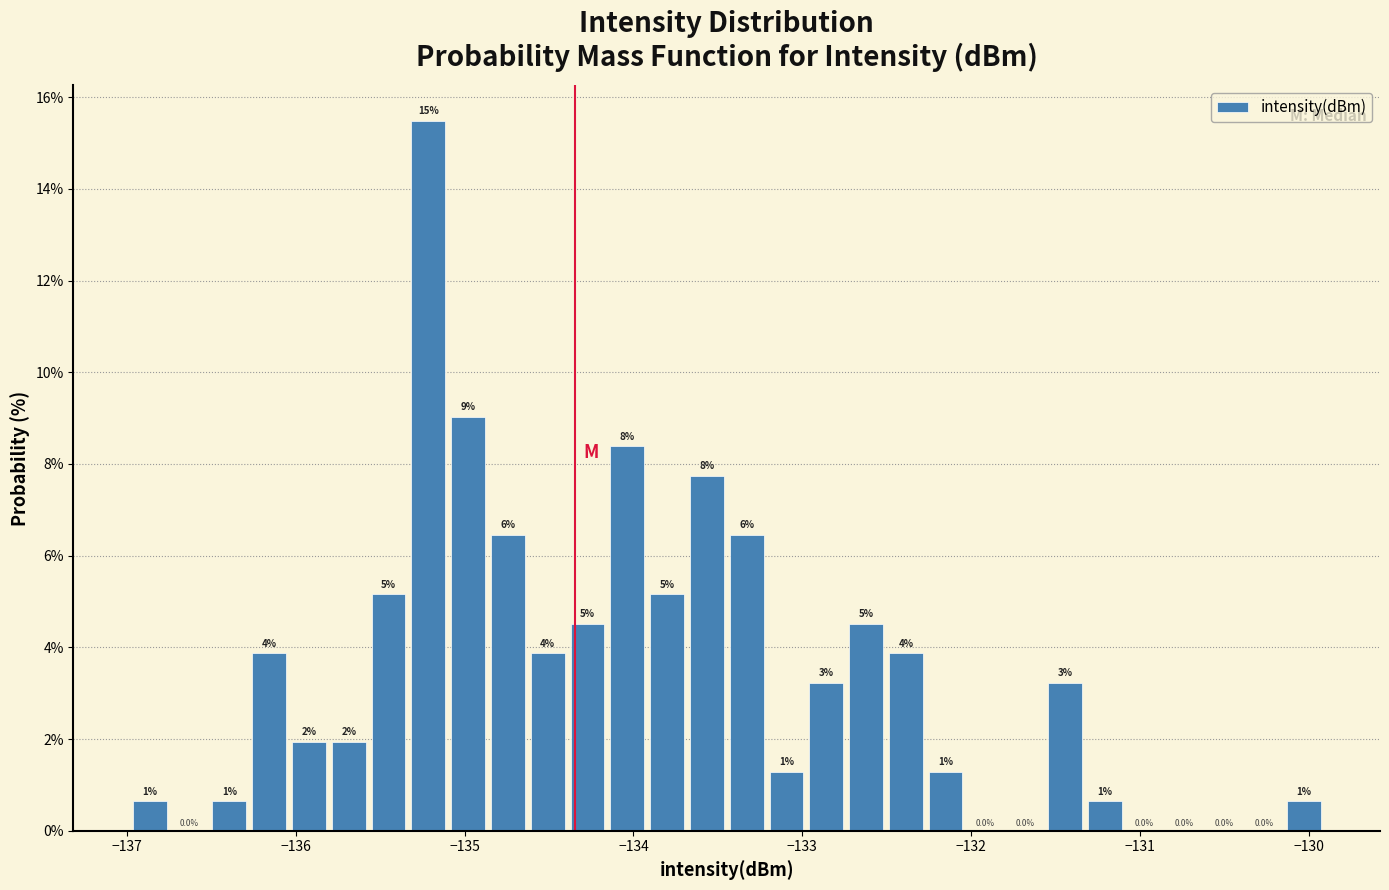

Around what value on the x-axis is the tallest bar? Give the approximate position of its centre, as read against the axis.

-135.2